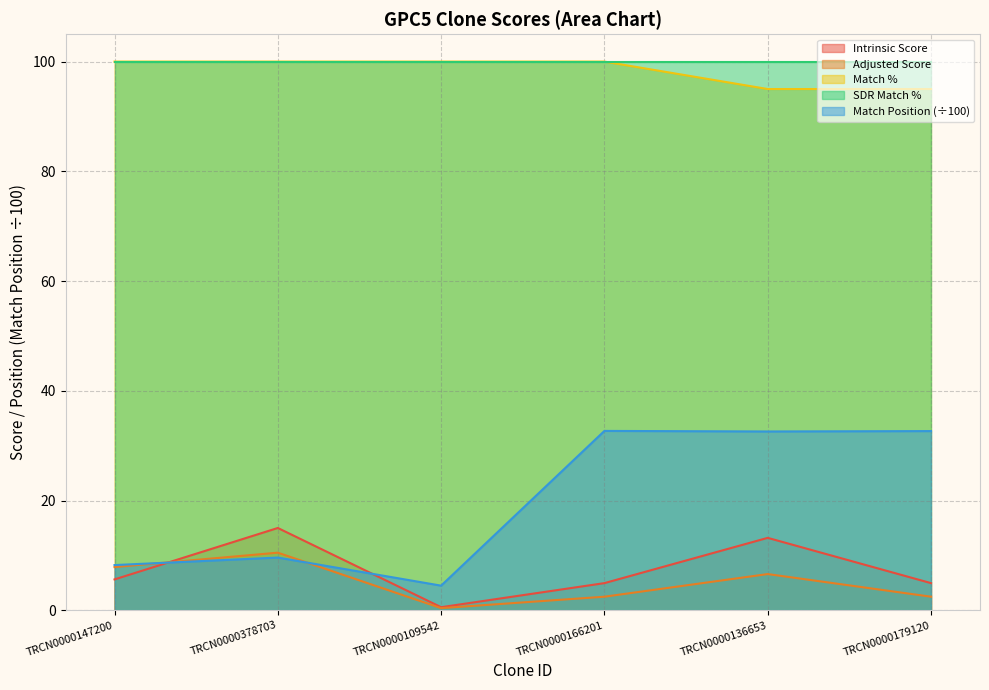

What is the label of the 5th point from the left?

TRCN0000136653